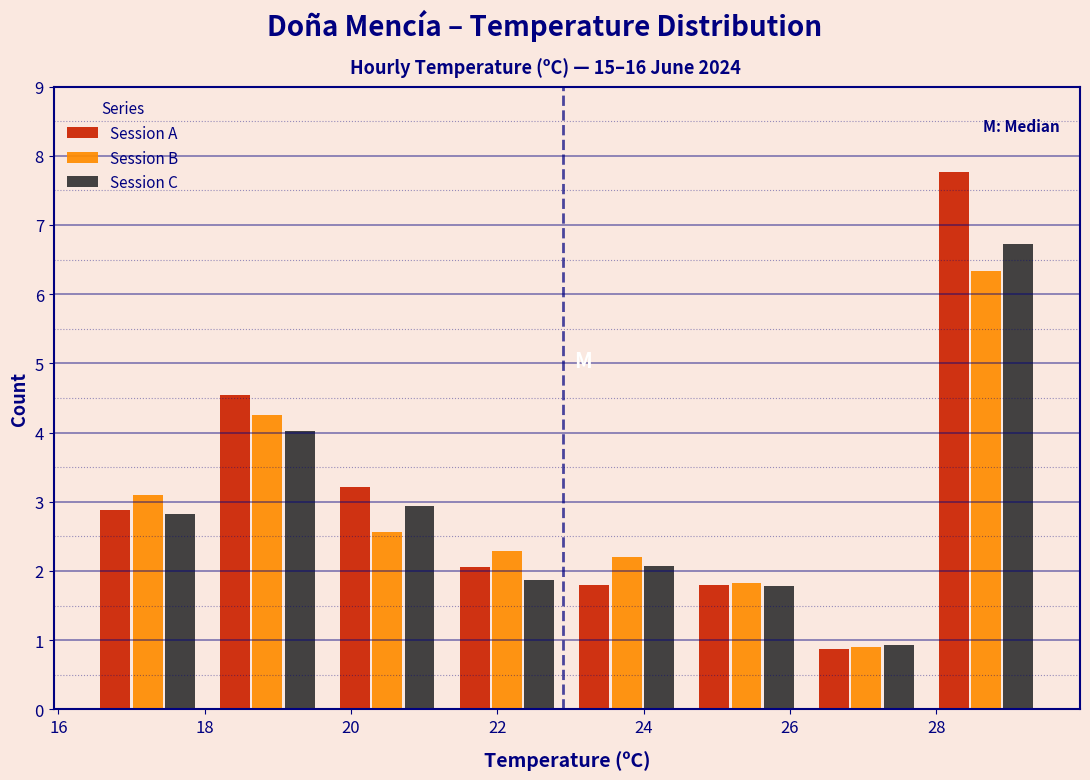

In the Session C series, which range on the x-axis has the tallest bar?

27.8 to 29.6